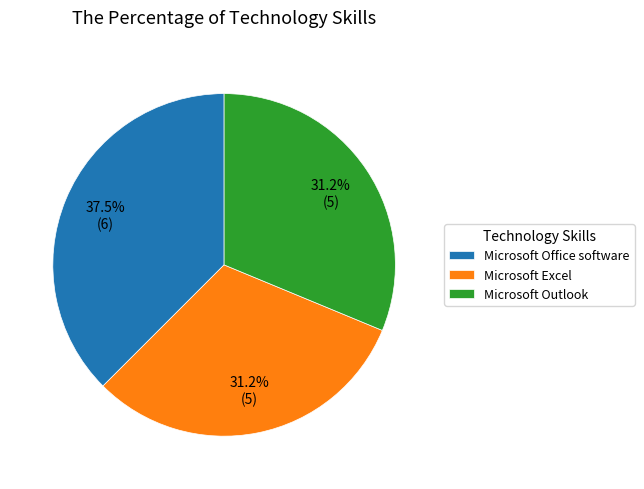

To the nearest percent, what is the combined percentage of Microsoft Office software and Microsoft Excel?

69%